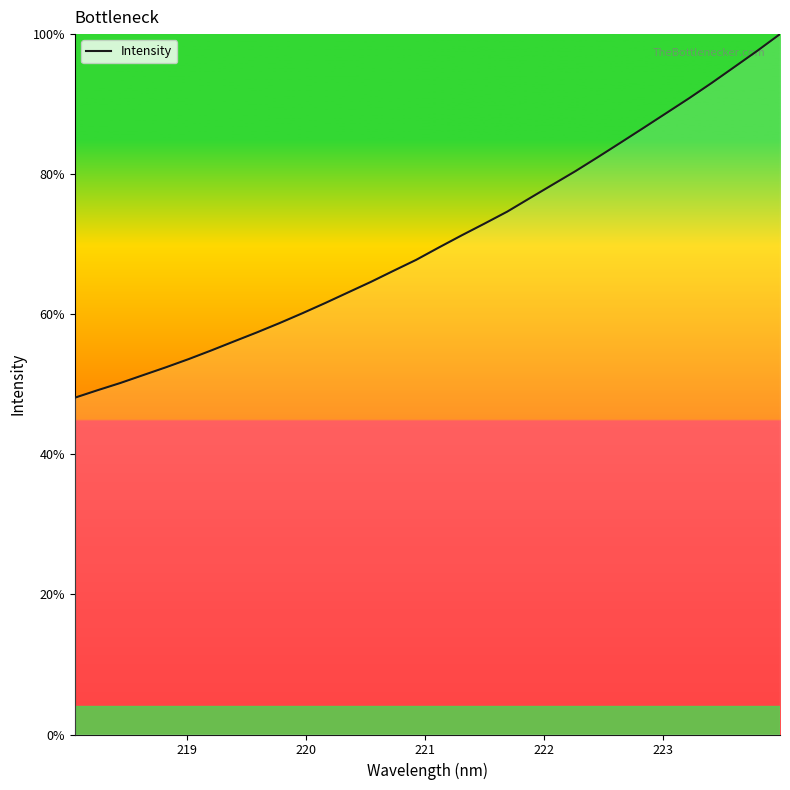

What is the difference between the maximum and minimum values?

51.9